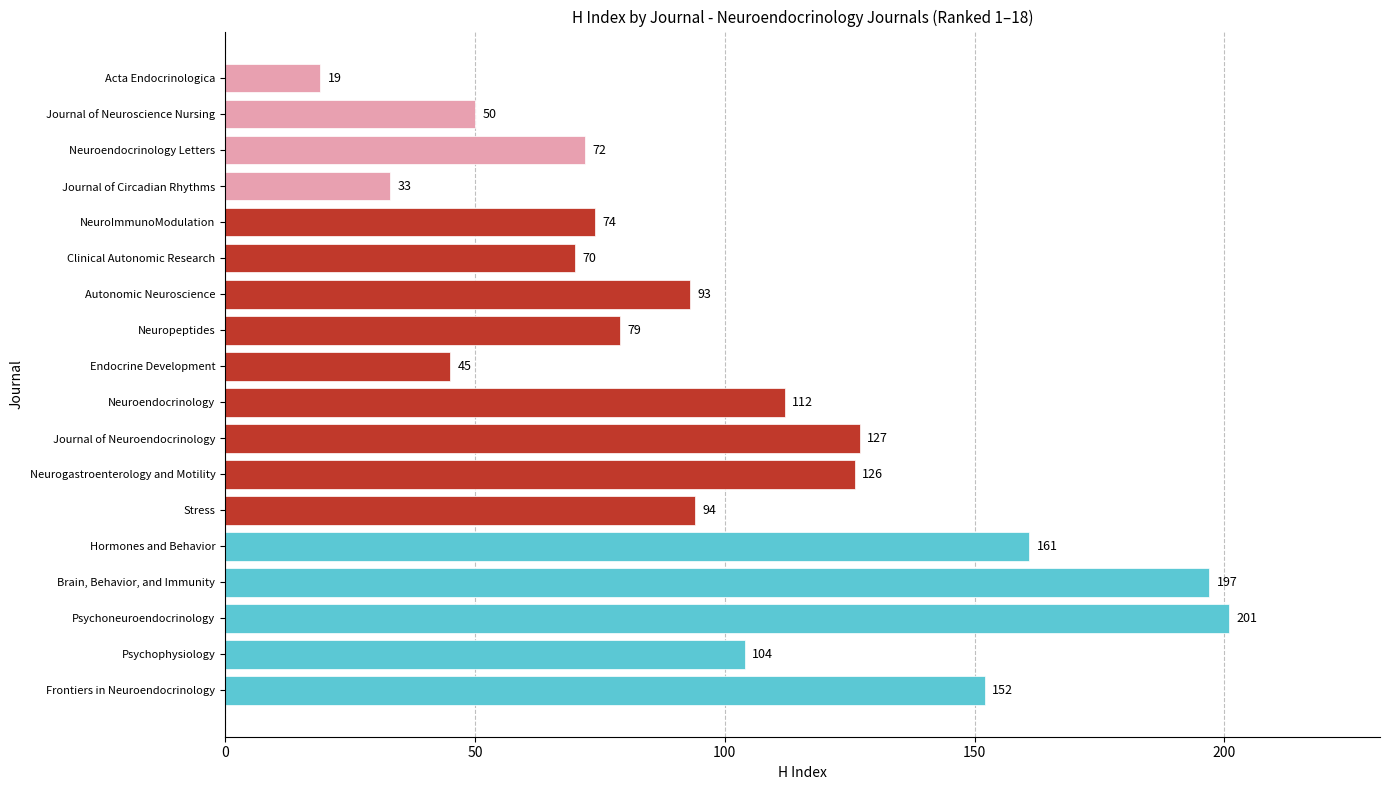

The chart shows a value of 20 at NeuroImmunoModulation. True or false?

False